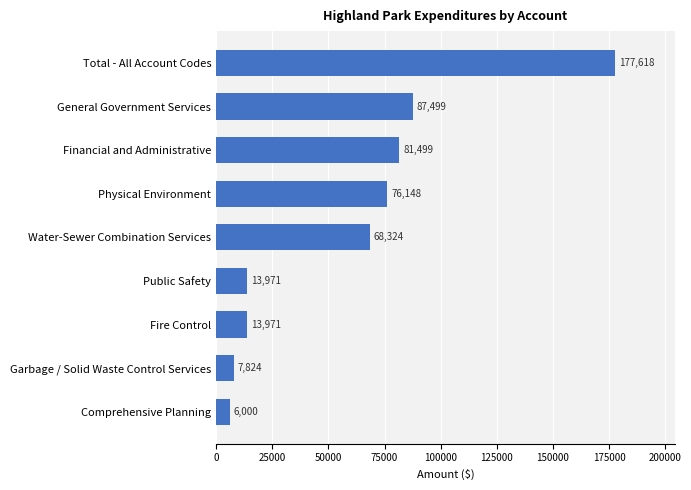

What is the sum of all values?

532854